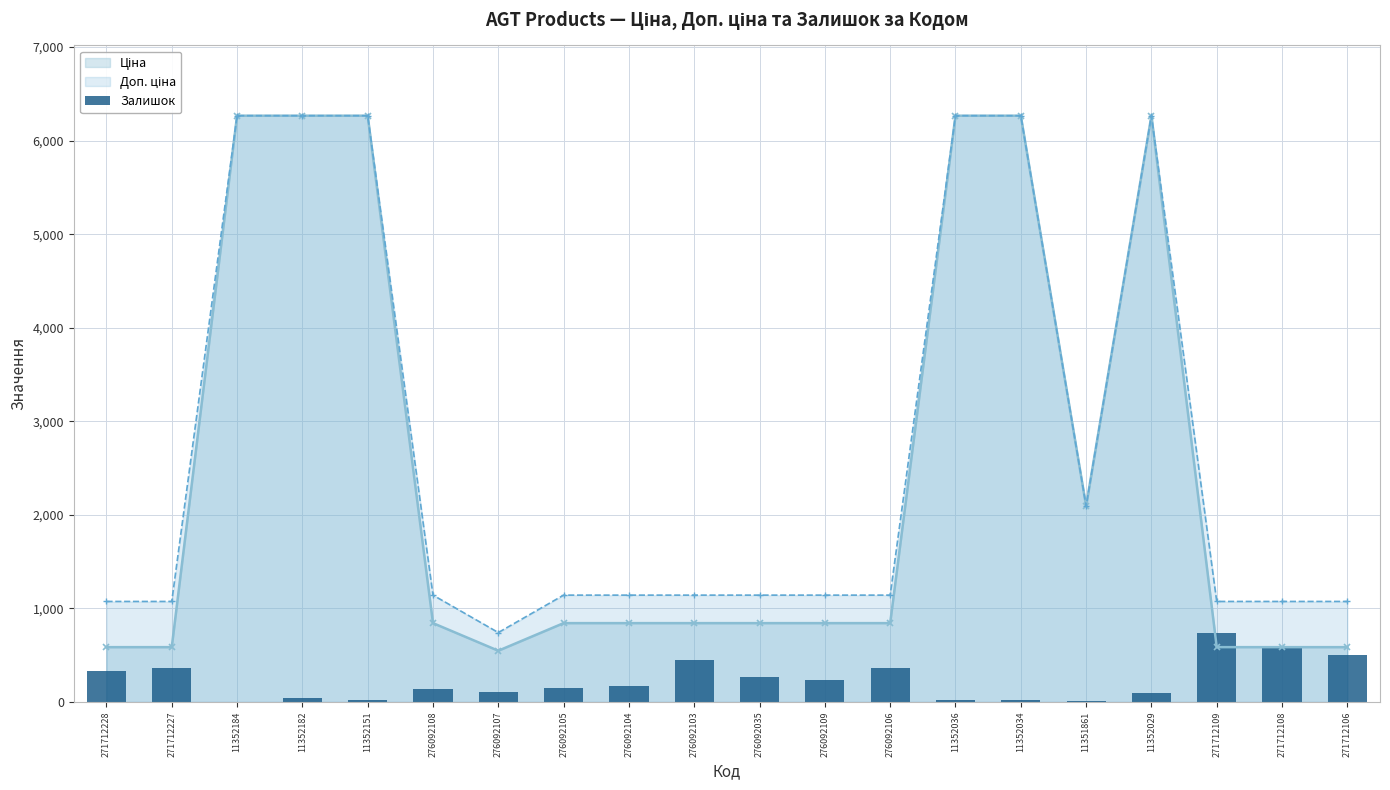

What is the average value?

231